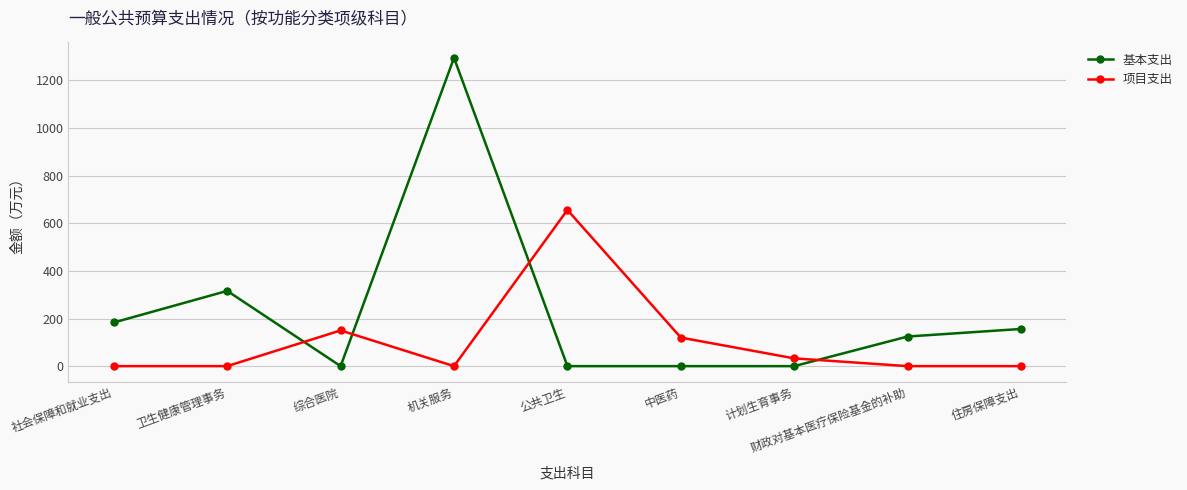

Which series changed the most between 公共卫生 and 财政对基本医疗保险基金的补助?

项目支出